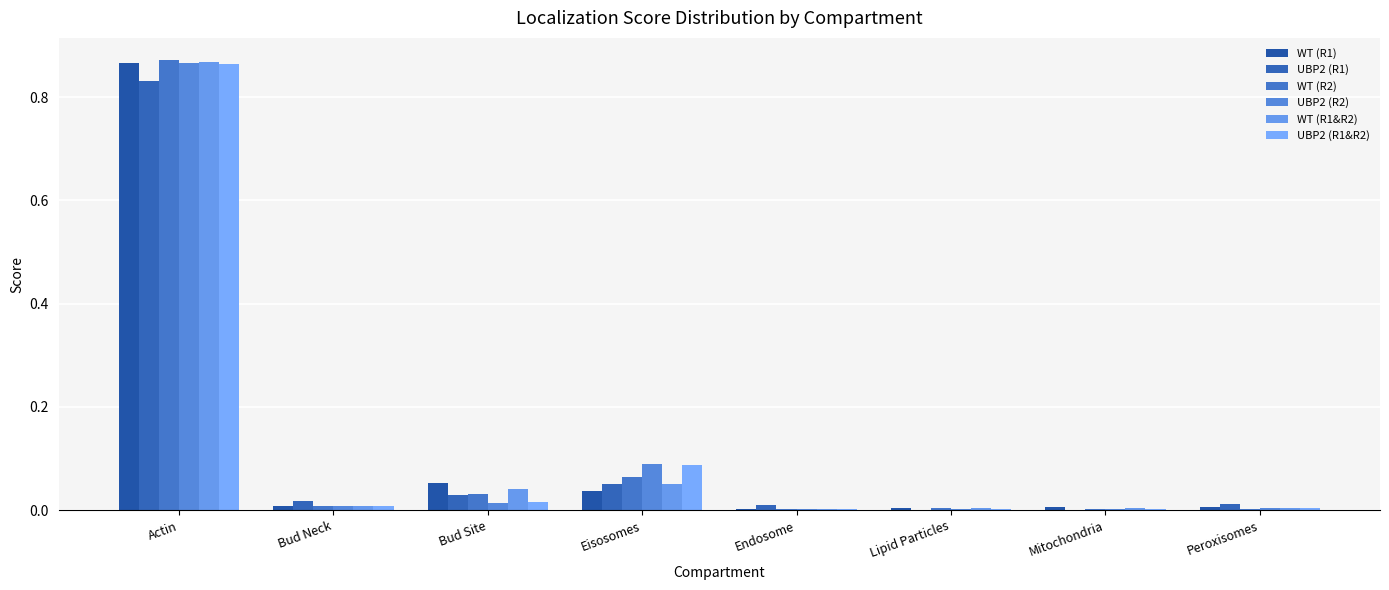

How many categories are shown in the chart?

8